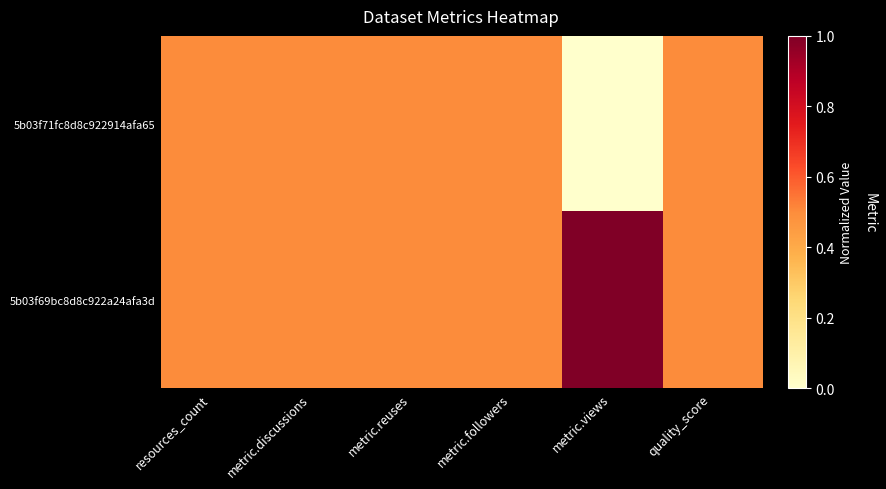

Reading left to right, extract all data points from this chart.

5b03f71fc8d8c922914afa65: resources_count=0.5	metric.discussions=0.5	metric.reuses=0.5	metric.followers=0.5	metric.views=0.0	quality_score=0.5
5b03f69bc8d8c922a24afa3d: resources_count=0.5	metric.discussions=0.5	metric.reuses=0.5	metric.followers=0.5	metric.views=1.0	quality_score=0.5